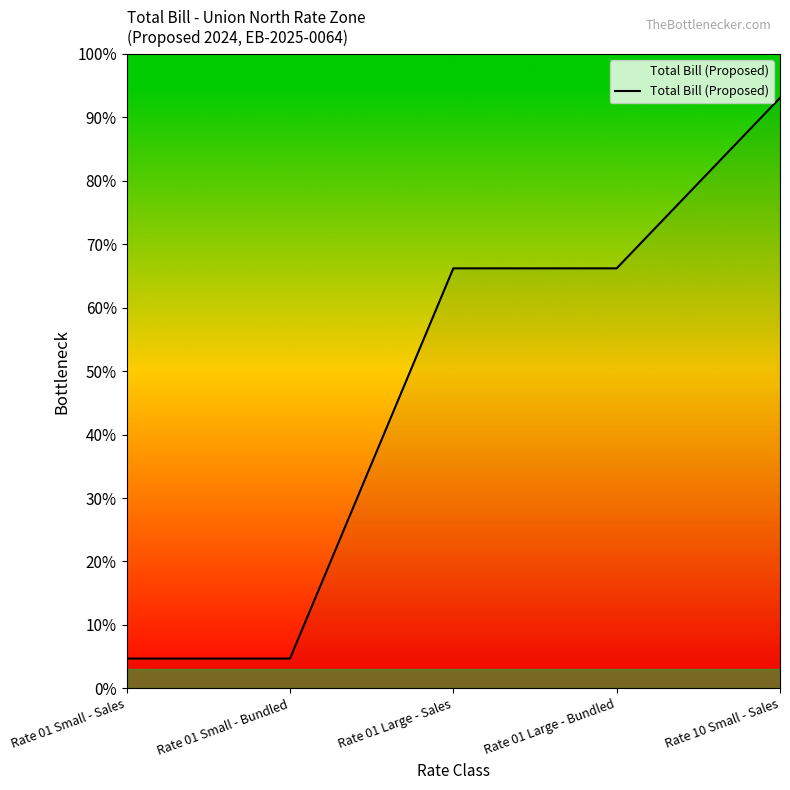

Does the chart have visible grid lines?

No